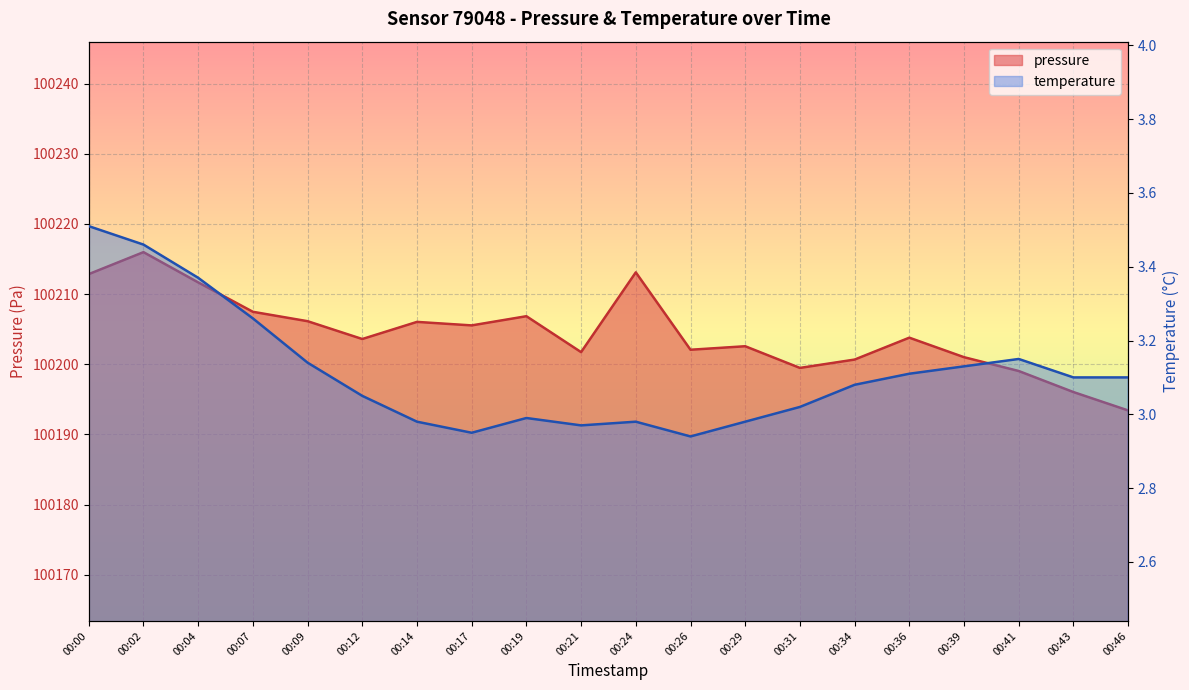

How many lines are shown in the chart?

2